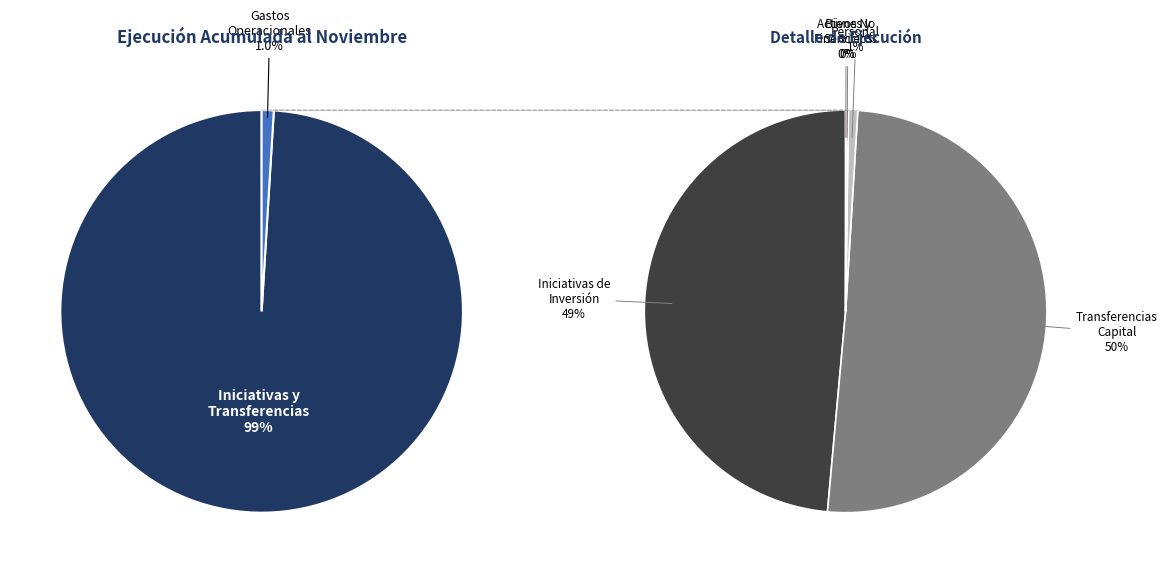

Which category has the smallest portion of the pie?

ADQUISICIÓN DE ACTIVOS NO FINANCIEROS